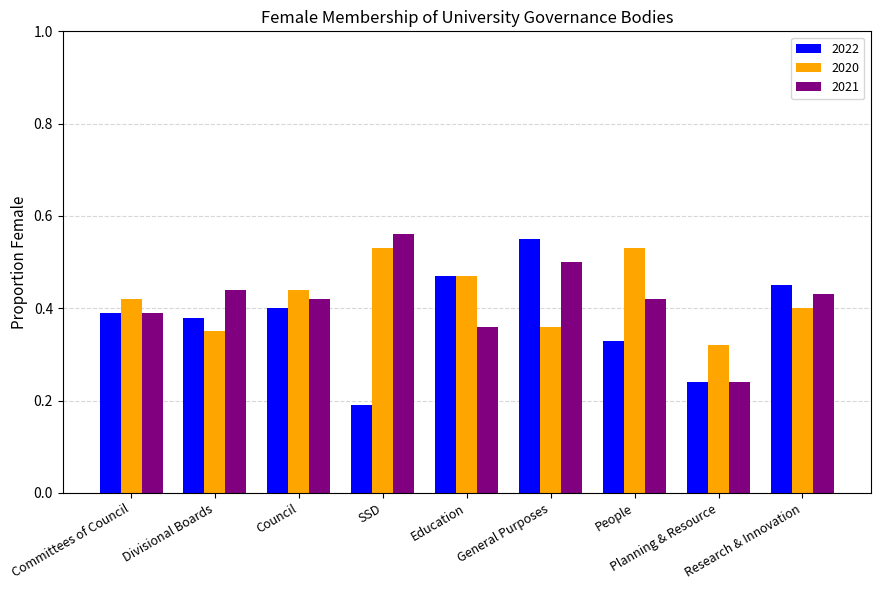

At how many categories does at least one series exceed 0?

9